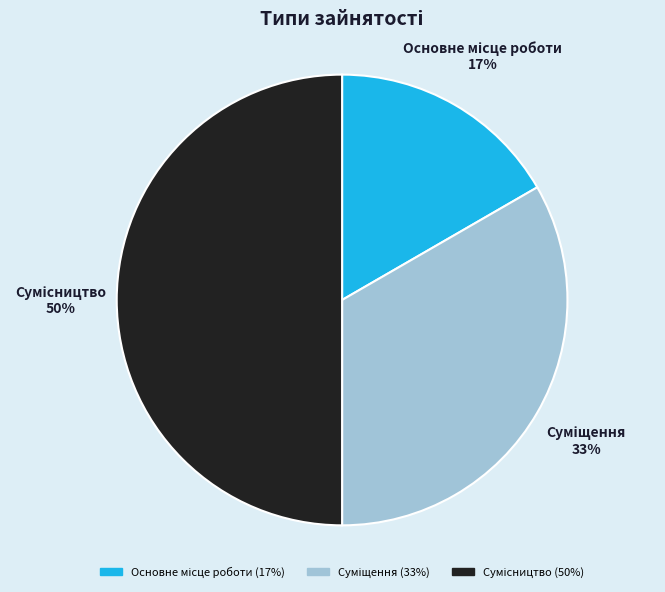

How many segments does this pie chart have?

3